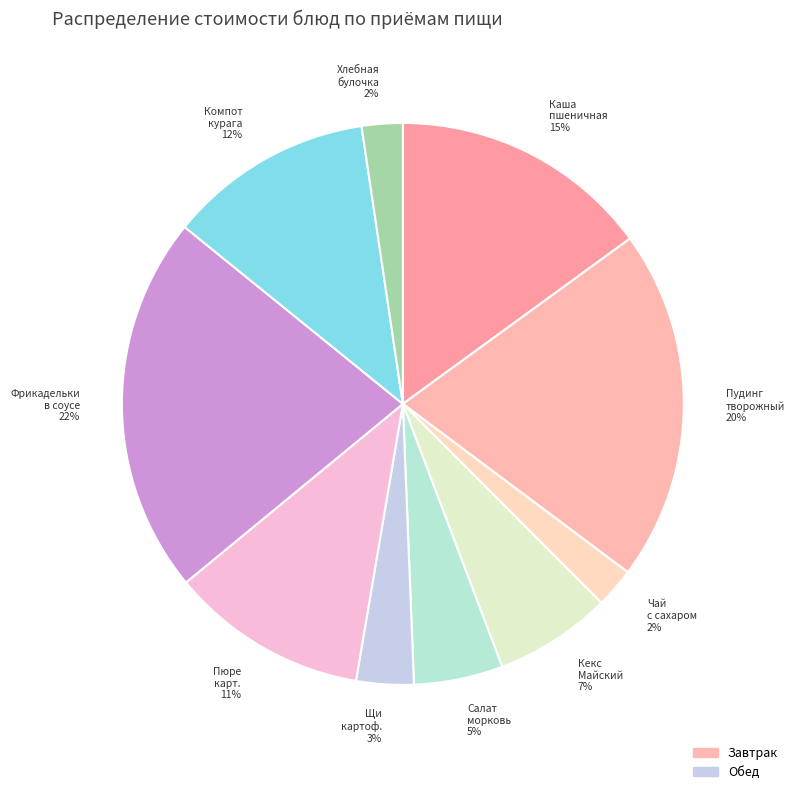

To the nearest percent, what is the difference between the Пудинг творожный and Пюре карт. slice percentages?

9%